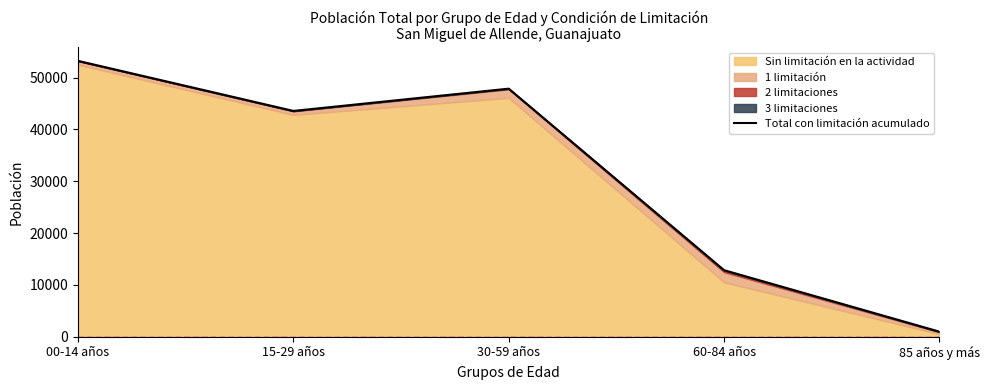

Which has a higher value, 60-84 años or 85 años y más?

60-84 años